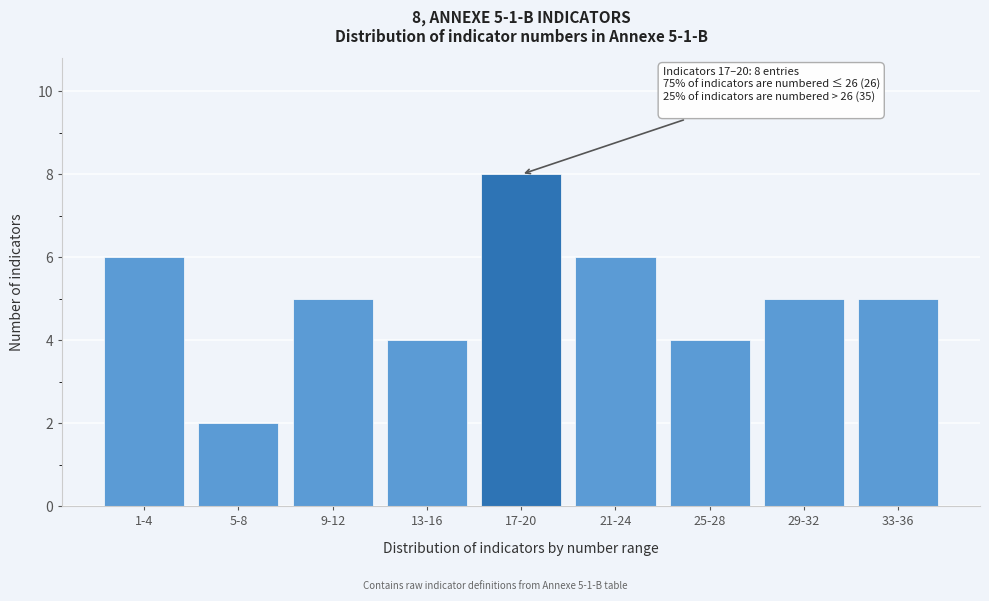

Reading right to left, what are all the values shown in this chart?

5	5	4	6	8	4	5	2	6